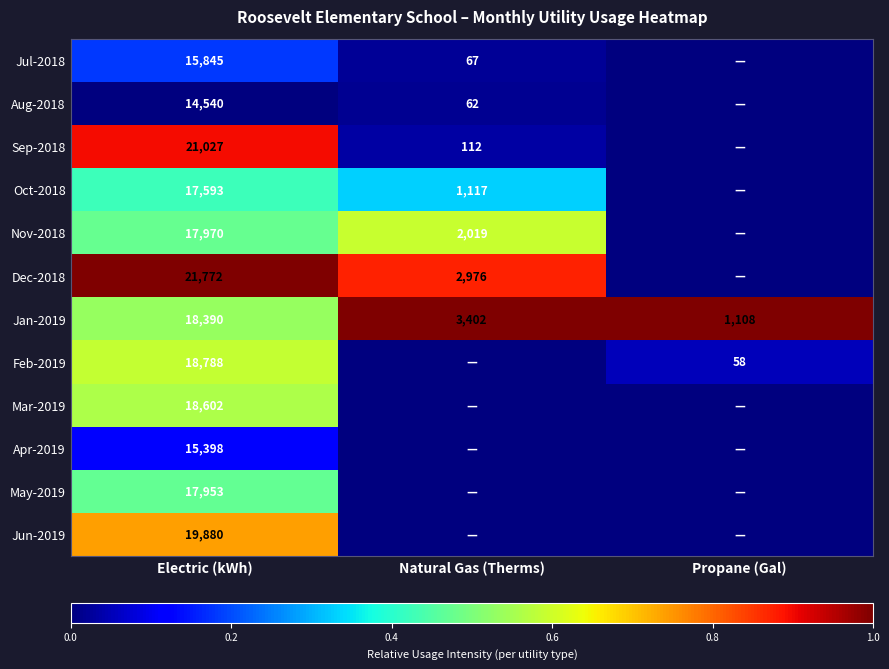

True or false: Sep-2018 has a value of 29055 at Electric (kWh).

False